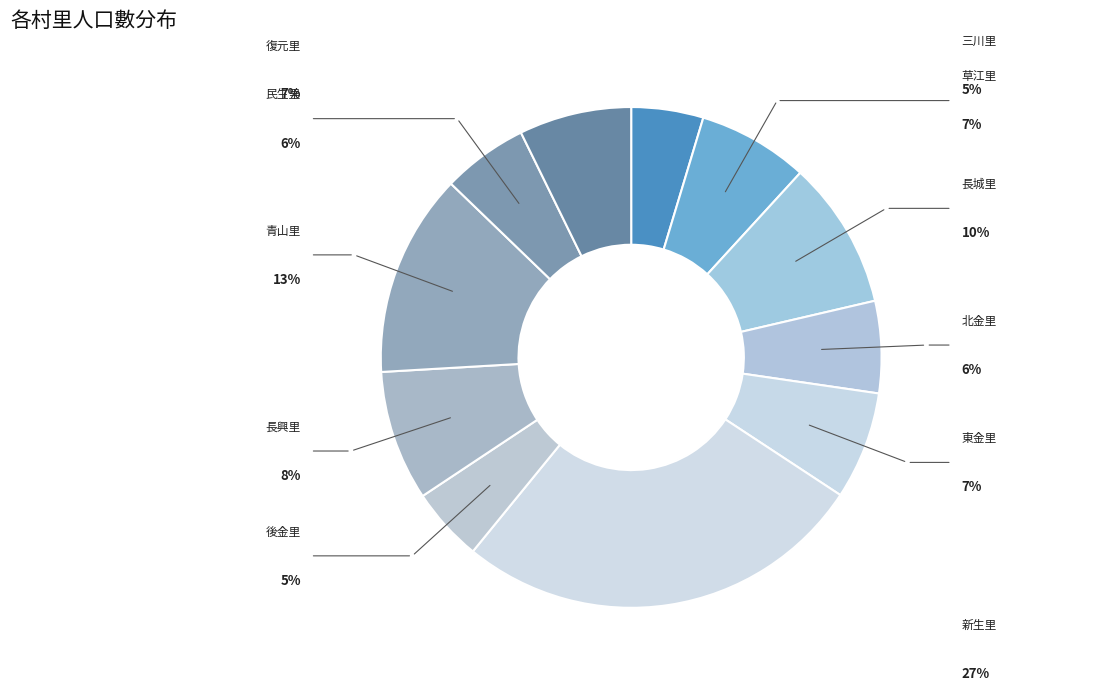

How many slices are in this pie chart?

11